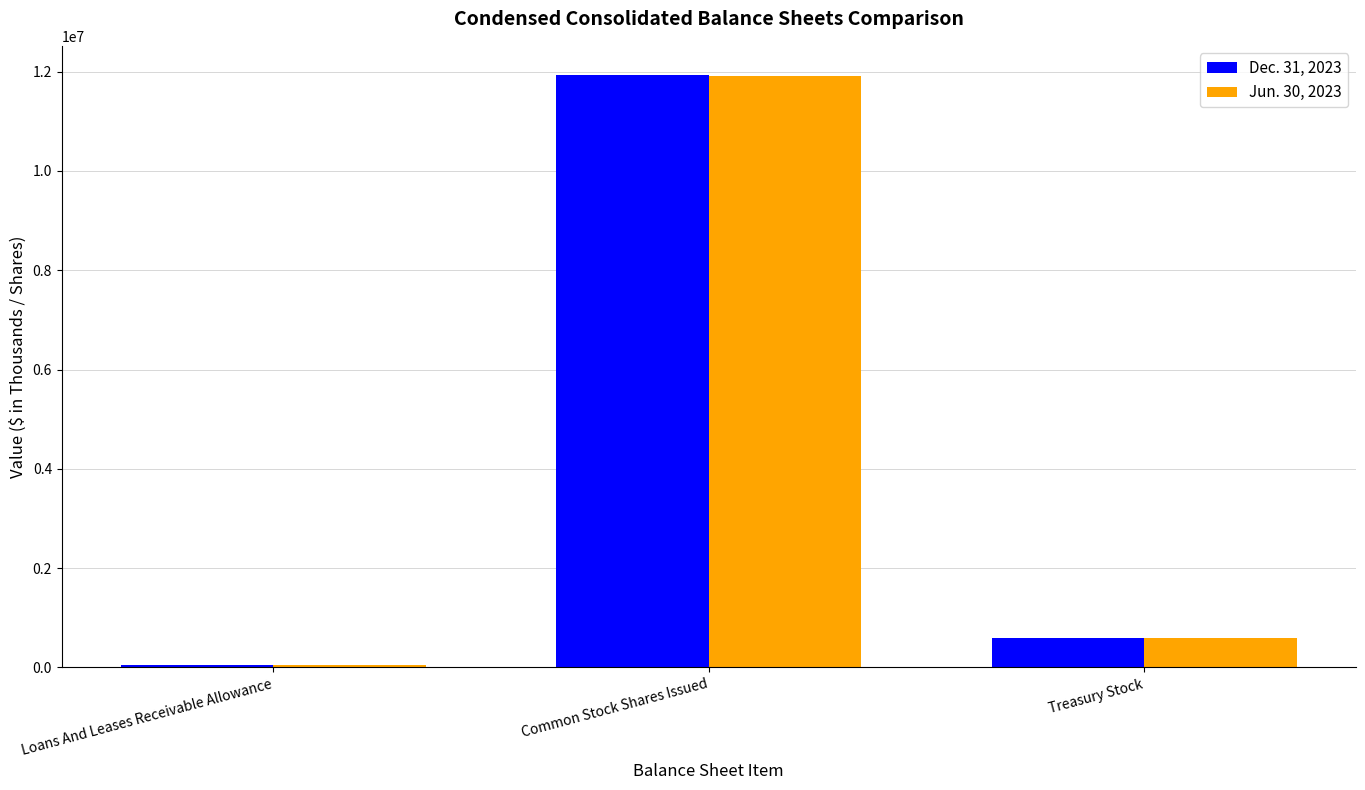

At which category does the chart reach its minimum across all series?

Loans And Leases Receivable Allowance